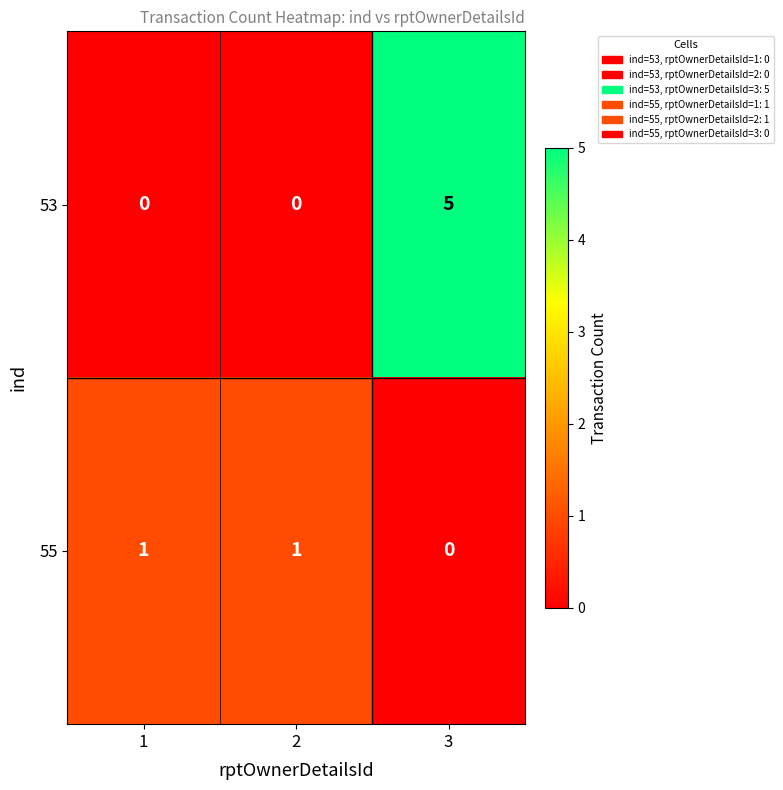

Is it true that 55 equals 2 at 2?

False